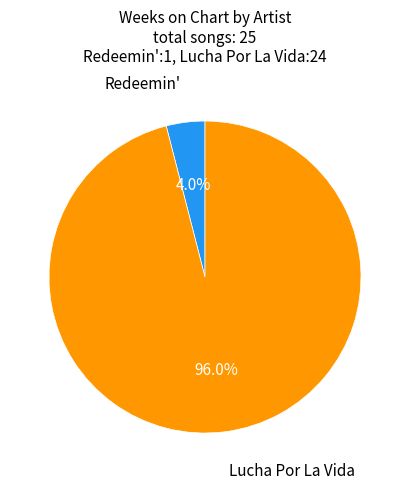

Which has a higher value, Lucha Por La Vida or Redeemin'?

Lucha Por La Vida